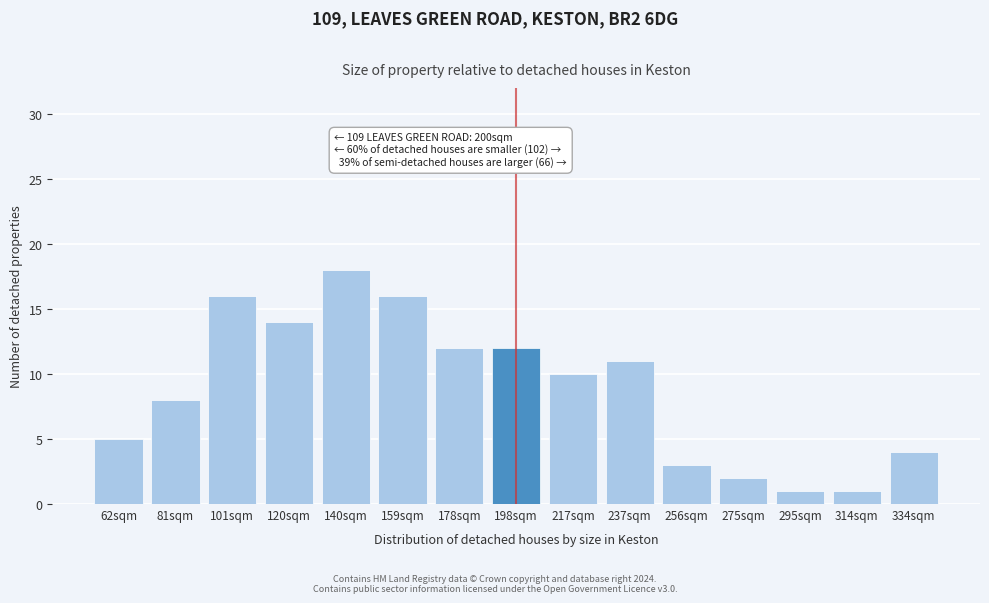

Reading right to left, extract all data points from this chart.

334sqm=4	314sqm=1	295sqm=1	275sqm=2	256sqm=3	237sqm=11	217sqm=10	198sqm=12	178sqm=12	159sqm=16	140sqm=18	120sqm=14	101sqm=16	81sqm=8	62sqm=5